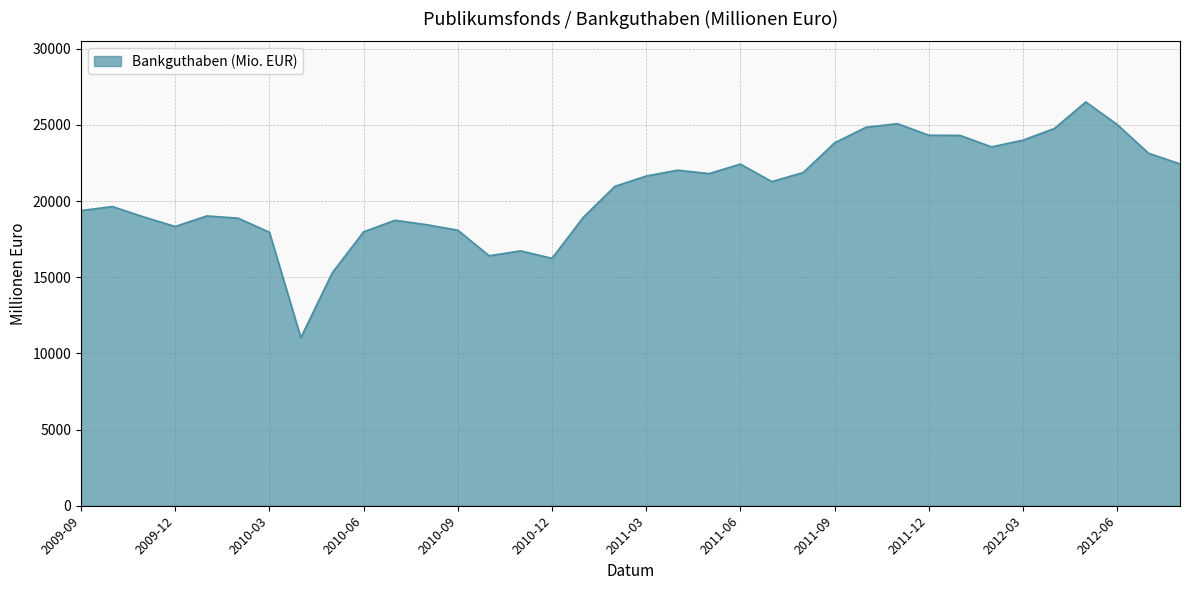

Does the chart have visible grid lines?

Yes